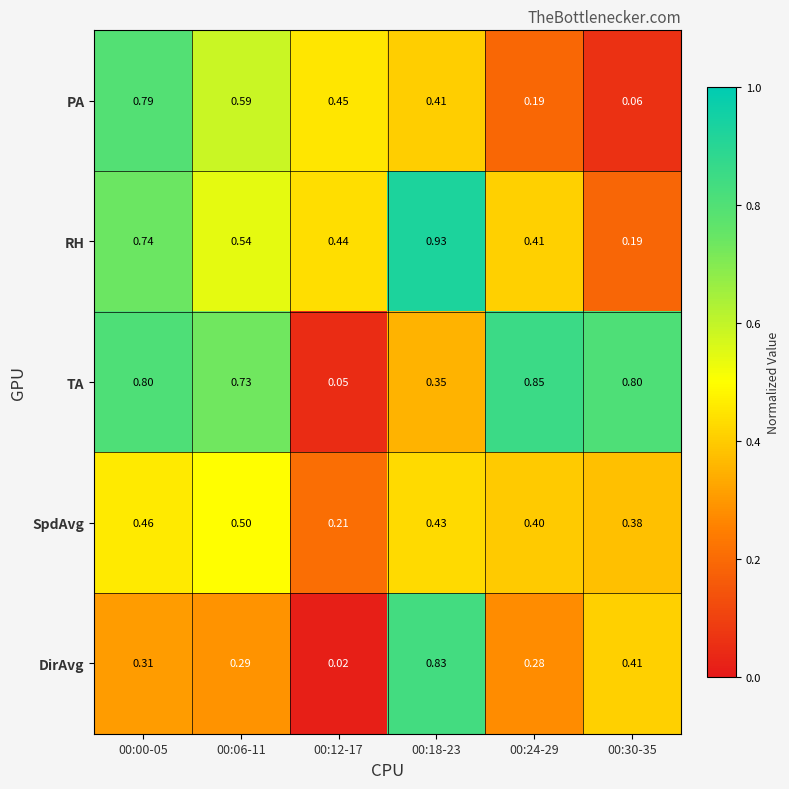

At how many categories does at least one series exceed 0?

6